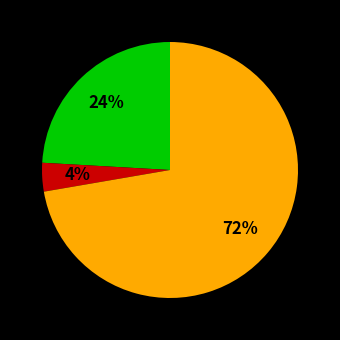

To the nearest percent, what is the average slice percentage?

33%